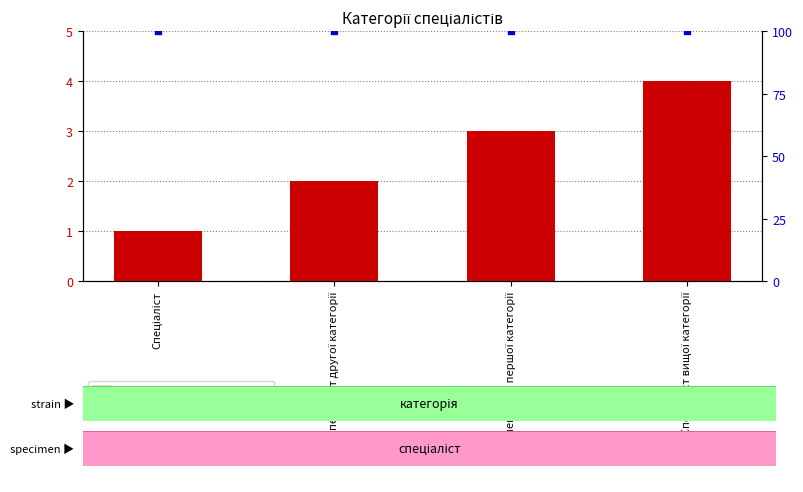

Which series has the largest total across all categories?

percentile rank within the sample